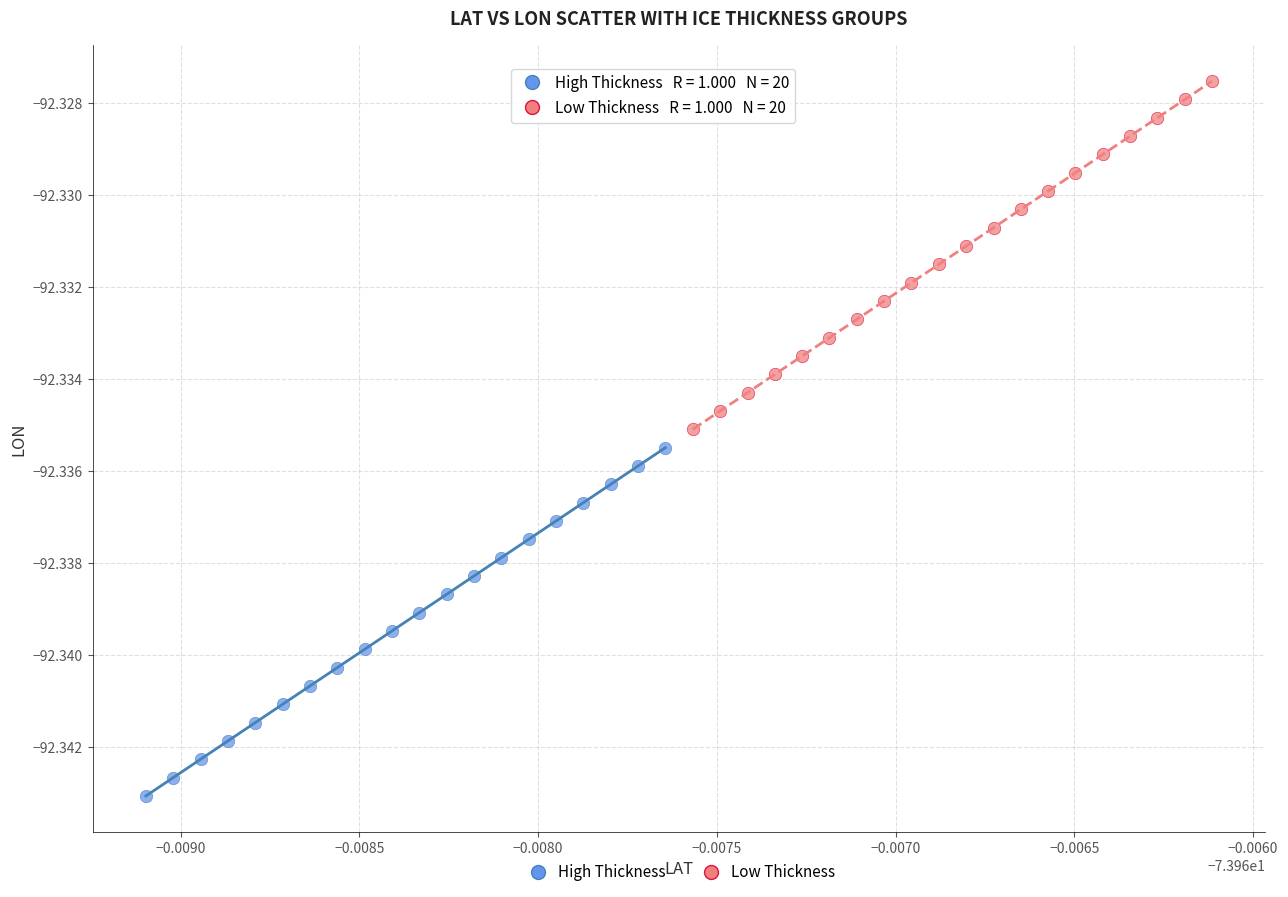

Which series contains the highest Y value?

Low Thickness